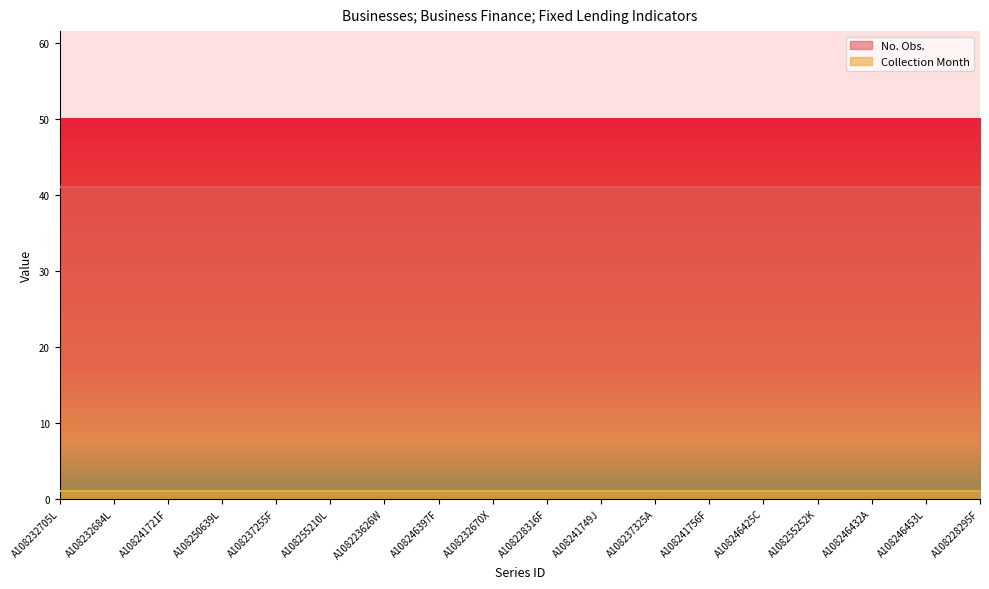

Which category has the lowest value across all series?

A108232705L